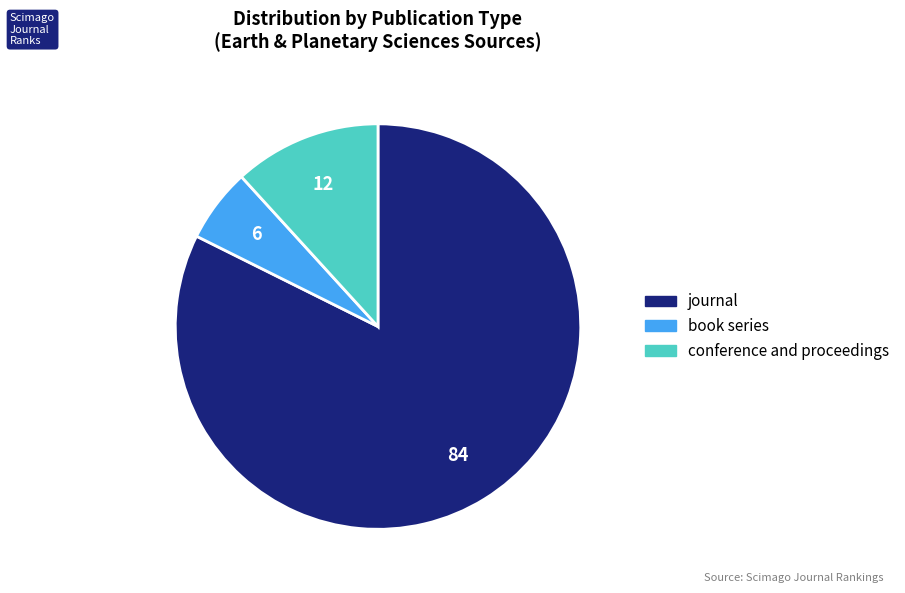

How many segments does this pie chart have?

3